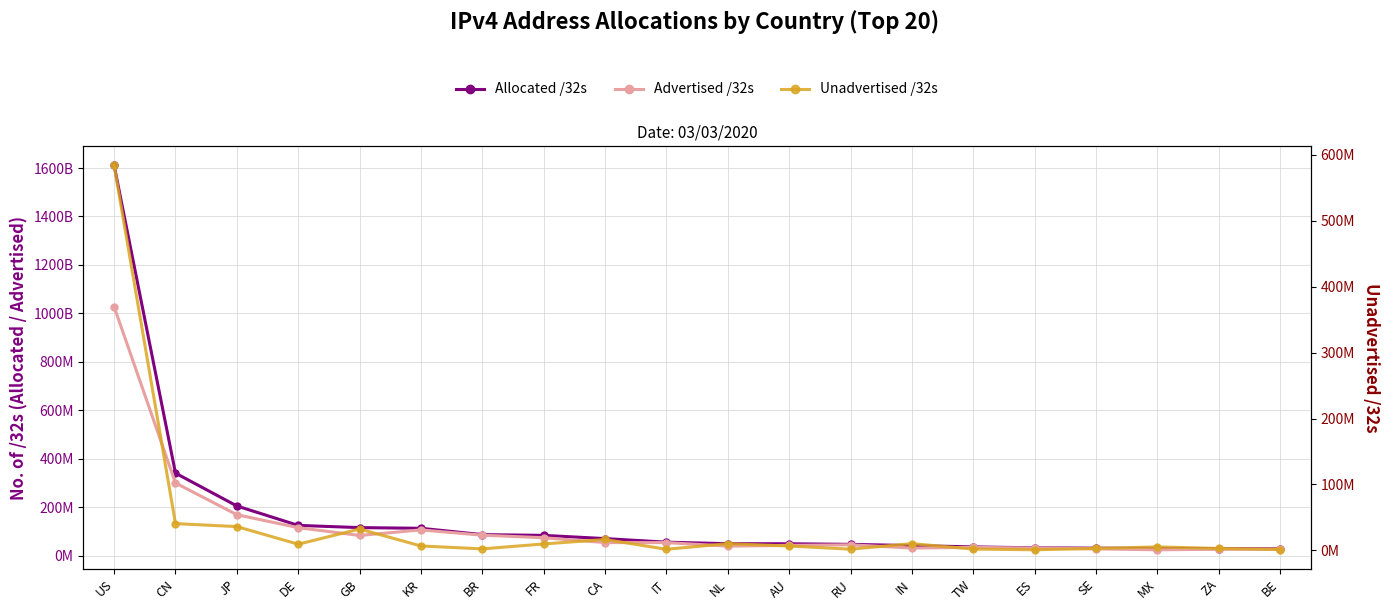

Reading right to left, list all the values displayed in this chart.

Allocated /32s: BE=28441216	ZA=28752896	MX=28992512	SE=30372200	ES=31815744	TW=35701504	IN=41064448	RU=46122752	AU=48567552	NL=48847336	IT=55134016	CA=69938944	FR=83240464	BR=86318592	KR=112476160	GB=115274520	DE=124424832	JP=204620032	CN=340243968	US=1611185152
Advertised /32s: BE=27172096	ZA=25868032	MX=23735552	SE=27385088	ES=30900992	TW=33734656	IN=30854400	RU=44284160	AU=41957292	NL=38661888	IT=53443328	CA=53406464	FR=73496576	BR=84012032	KR=105790976	GB=82868224	DE=115051264	JP=168534784	CN=299641856	US=1027104768
Unadvertised /32s: BE=1269120	ZA=2884864	MX=5256960	SE=2987112	ES=914752	TW=1966848	IN=10210048	RU=1838592	AU=6610260	NL=10185448	IT=1690688	CA=16532480	FR=9743888	BR=2306560	KR=6685184	GB=32406296	DE=9373568	JP=36085248	CN=40602112	US=584080384